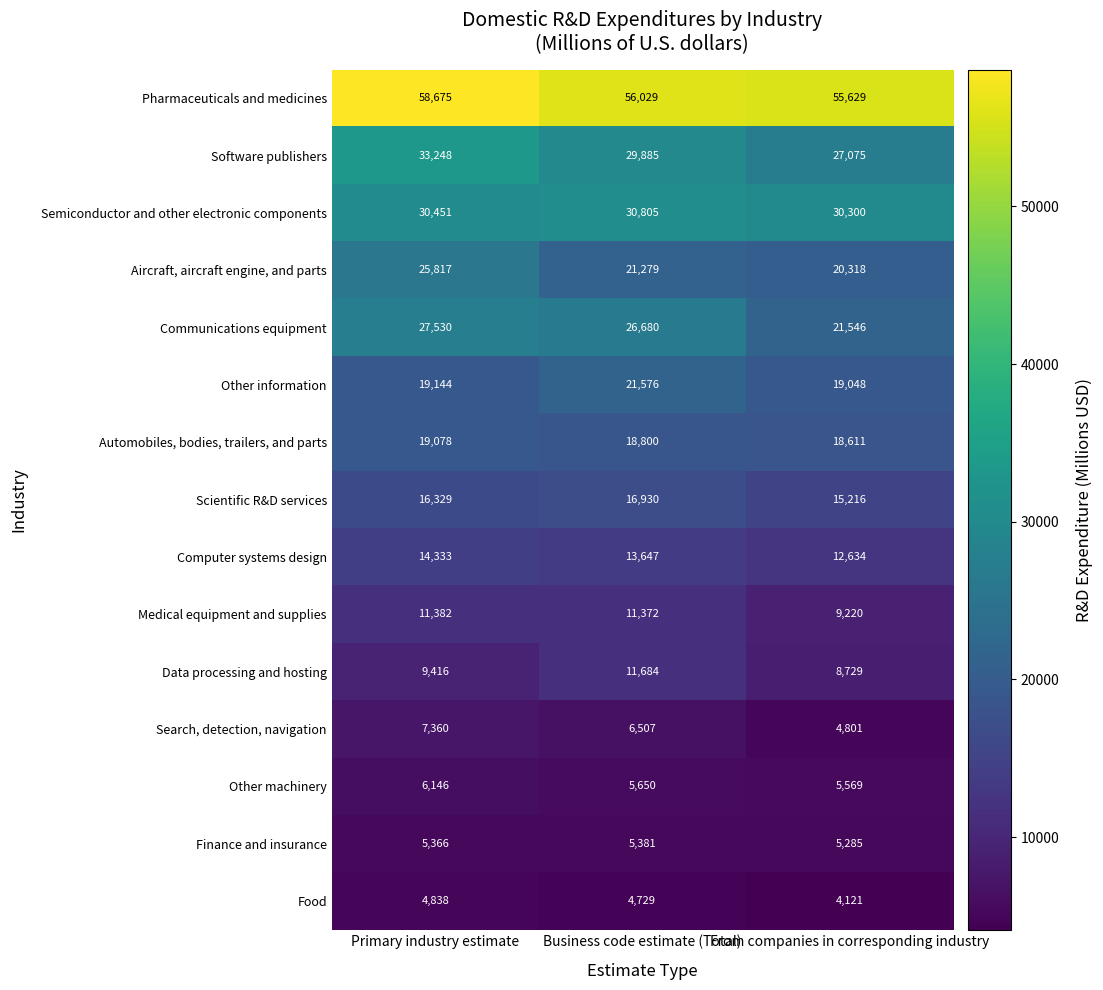

The Finance and insurance series shows 5366 at Primary industry estimate. True or false?

True